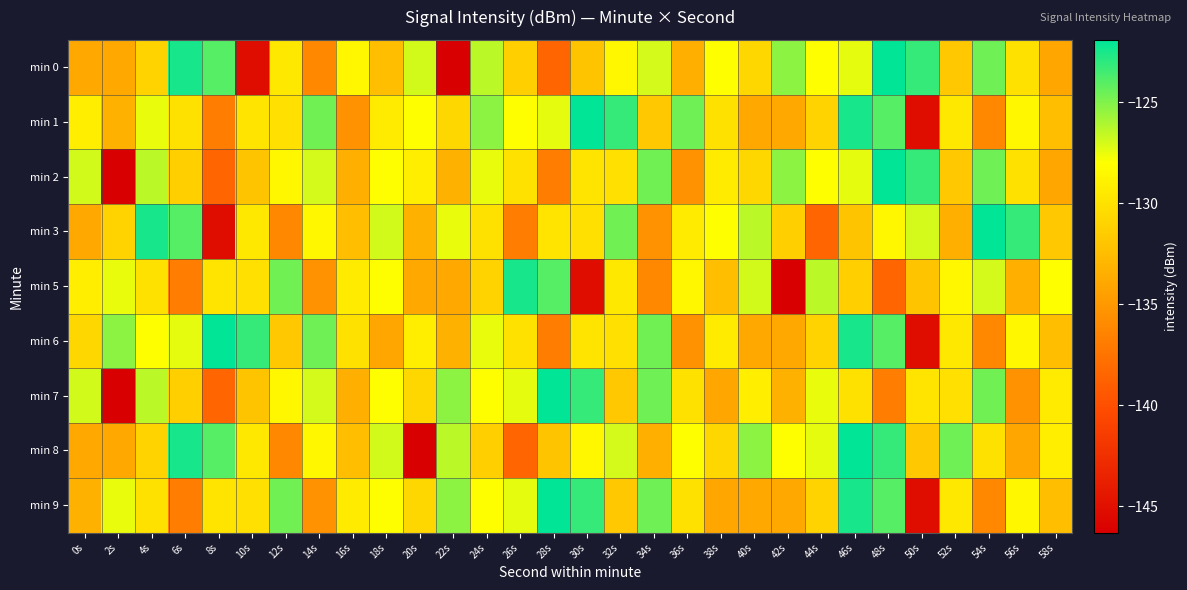

Reading left to right, list all the values displayed in this chart.

min 0: 0s=-133.9	2s=-133.9	4s=-131.0	6s=-122.5	8s=-124.0	10s=-145.2	12s=-129.5	14s=-136.1	16s=-128.6	18s=-132.4	20s=-126.9	22s=-146.3	24s=-126.4	26s=-131.3	28s=-138.5	30s=-132.0	32s=-128.6	34s=-127.0	36s=-133.4	38s=-128.0	40s=-130.7	42s=-125.3	44s=-128.1	46s=-127.4	48s=-122.0	50s=-123.2	52s=-131.7	54s=-124.6	56s=-130.0	58s=-134.1
min 1: 0s=-129.2	2s=-133.3	4s=-127.5	6s=-130.0	8s=-136.9	10s=-129.8	12s=-130.1	14s=-124.7	16s=-135.4	18s=-129.3	20s=-128.0	22s=-130.7	24s=-125.3	26s=-128.1	28s=-127.4	30s=-122.0	32s=-123.2	34s=-131.7	36s=-124.6	38s=-130.0	40s=-133.9	42s=-133.9	44s=-131.0	46s=-122.5	48s=-124.0	50s=-145.2	52s=-129.5	54s=-136.1	56s=-128.6	58s=-132.4
min 2: 0s=-126.9	2s=-146.3	4s=-126.4	6s=-131.3	8s=-138.5	10s=-132.0	12s=-128.6	14s=-127.0	16s=-133.4	18s=-128.0	20s=-129.2	22s=-133.3	24s=-127.5	26s=-130.0	28s=-136.9	30s=-129.8	32s=-130.1	34s=-124.7	36s=-135.4	38s=-129.3	40s=-130.7	42s=-125.3	44s=-128.1	46s=-127.4	48s=-122.0	50s=-123.2	52s=-131.7	54s=-124.6	56s=-130.0	58s=-134.1
min 3: 0s=-133.9	2s=-131.0	4s=-122.5	6s=-124.0	8s=-145.2	10s=-129.5	12s=-136.1	14s=-128.6	16s=-132.4	18s=-126.9	20s=-133.3	22s=-127.5	24s=-130.0	26s=-136.9	28s=-129.8	30s=-130.1	32s=-124.7	34s=-135.4	36s=-129.3	38s=-128.0	40s=-126.4	42s=-131.3	44s=-138.5	46s=-132.0	48s=-128.6	50s=-127.0	52s=-133.4	54s=-122.0	56s=-123.2	58s=-131.7
min 5: 0s=-129.2	2s=-127.5	4s=-130.0	6s=-136.9	8s=-129.8	10s=-130.1	12s=-124.7	14s=-135.4	16s=-129.3	18s=-128.0	20s=-133.9	22s=-133.9	24s=-131.0	26s=-122.5	28s=-124.0	30s=-145.2	32s=-129.5	34s=-136.1	36s=-128.6	38s=-132.4	40s=-126.9	42s=-146.3	44s=-126.4	46s=-131.3	48s=-138.5	50s=-132.0	52s=-128.6	54s=-127.0	56s=-133.4	58s=-128.0
min 6: 0s=-130.7	2s=-125.3	4s=-128.1	6s=-127.4	8s=-122.0	10s=-123.2	12s=-131.7	14s=-124.6	16s=-130.0	18s=-134.1	20s=-129.2	22s=-133.3	24s=-127.5	26s=-130.0	28s=-136.9	30s=-129.8	32s=-130.1	34s=-124.7	36s=-135.4	38s=-129.3	40s=-133.9	42s=-133.9	44s=-131.0	46s=-122.5	48s=-124.0	50s=-145.2	52s=-129.5	54s=-136.1	56s=-128.6	58s=-132.4
min 7: 0s=-126.9	2s=-146.3	4s=-126.4	6s=-131.3	8s=-138.5	10s=-132.0	12s=-128.6	14s=-127.0	16s=-133.4	18s=-128.0	20s=-130.7	22s=-125.3	24s=-128.1	26s=-127.4	28s=-122.0	30s=-123.2	32s=-131.7	34s=-124.6	36s=-130.0	38s=-134.1	40s=-129.2	42s=-133.3	44s=-127.5	46s=-130.0	48s=-136.9	50s=-129.8	52s=-130.1	54s=-124.7	56s=-135.4	58s=-129.3
min 8: 0s=-133.9	2s=-133.9	4s=-131.0	6s=-122.5	8s=-124.0	10s=-129.5	12s=-136.1	14s=-128.6	16s=-132.4	18s=-126.9	20s=-146.3	22s=-126.4	24s=-131.3	26s=-138.5	28s=-132.0	30s=-128.6	32s=-127.0	34s=-133.4	36s=-128.0	38s=-130.7	40s=-125.3	42s=-128.1	44s=-127.4	46s=-122.0	48s=-123.2	50s=-131.7	52s=-124.6	54s=-130.0	56s=-134.1	58s=-129.2
min 9: 0s=-133.3	2s=-127.5	4s=-130.0	6s=-136.9	8s=-129.8	10s=-130.1	12s=-124.7	14s=-135.4	16s=-129.3	18s=-128.0	20s=-130.7	22s=-125.3	24s=-128.1	26s=-127.4	28s=-122.0	30s=-123.2	32s=-131.7	34s=-124.6	36s=-130.0	38s=-134.1	40s=-133.9	42s=-133.9	44s=-131.0	46s=-122.5	48s=-124.0	50s=-145.2	52s=-129.5	54s=-136.1	56s=-128.6	58s=-132.4